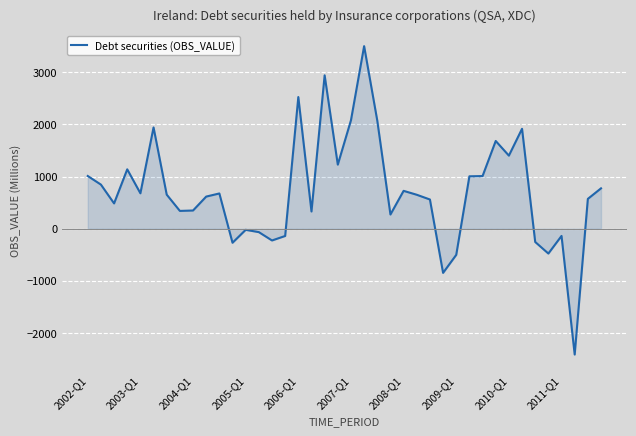

What is the greatest value displayed?

3502